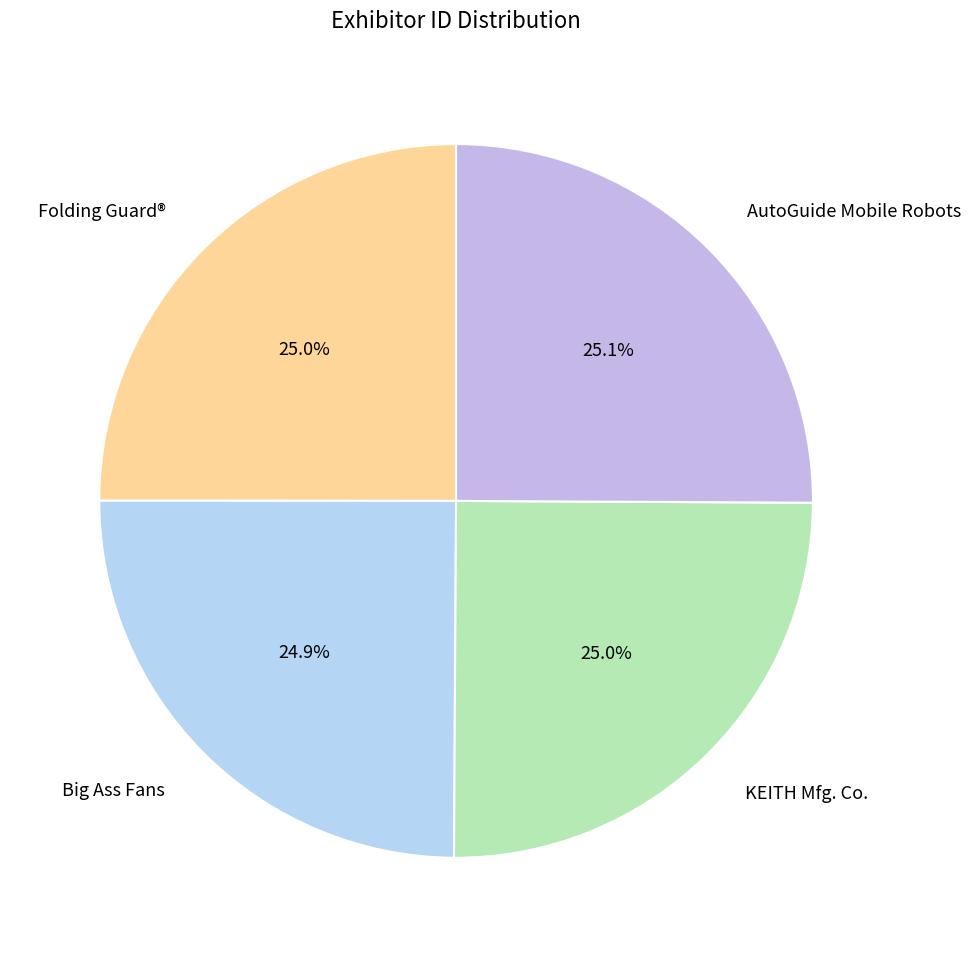

Is AutoGuide Mobile Robots the majority of the pie?

No